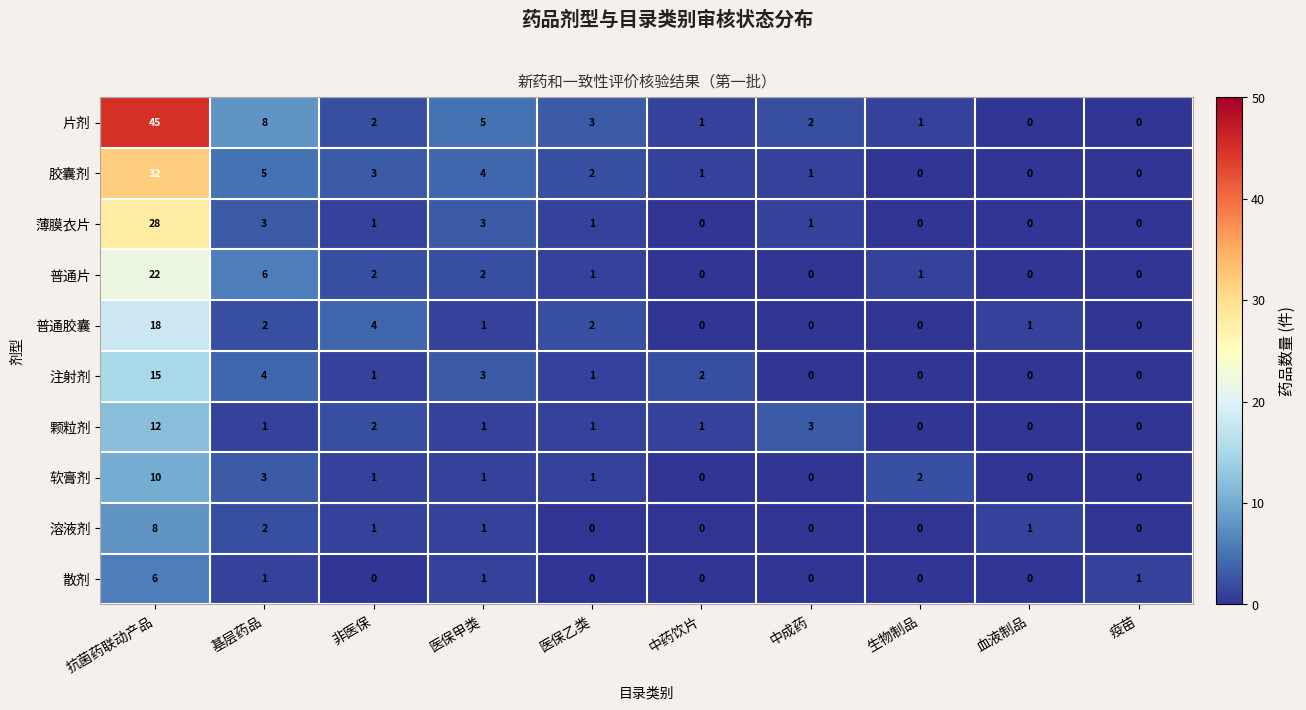

What is the difference between the maximum and second lowest values in the 散剂 series?

6